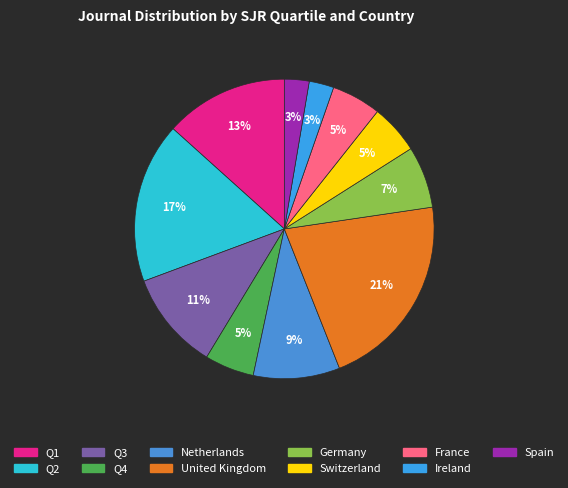

Approximately how many times larger is the value at Q4 compared to Germany?

0.8